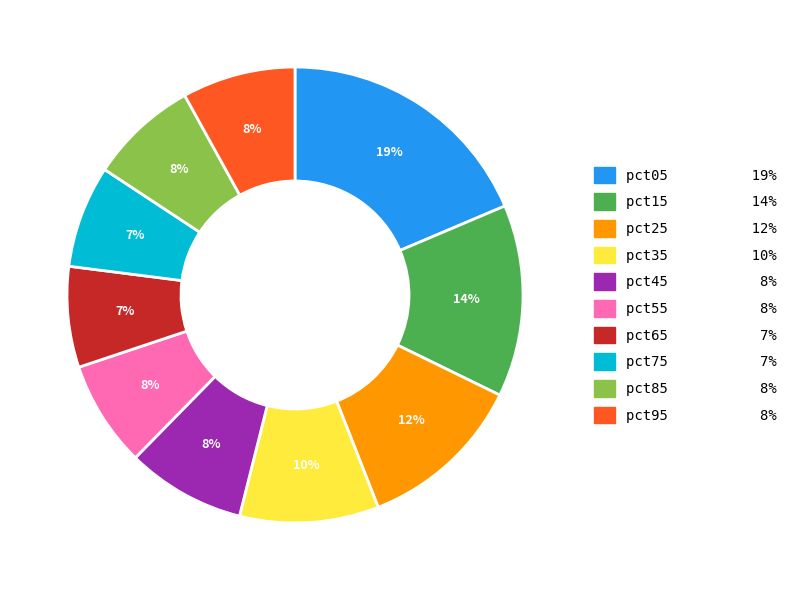

To the nearest percent, what portion does pct65 represent?

7%